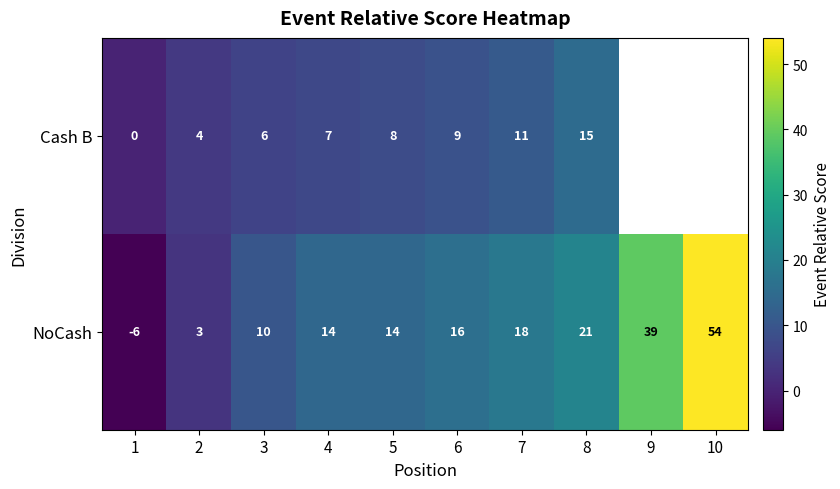

The NoCash series shows 6.8 at 3. True or false?

False